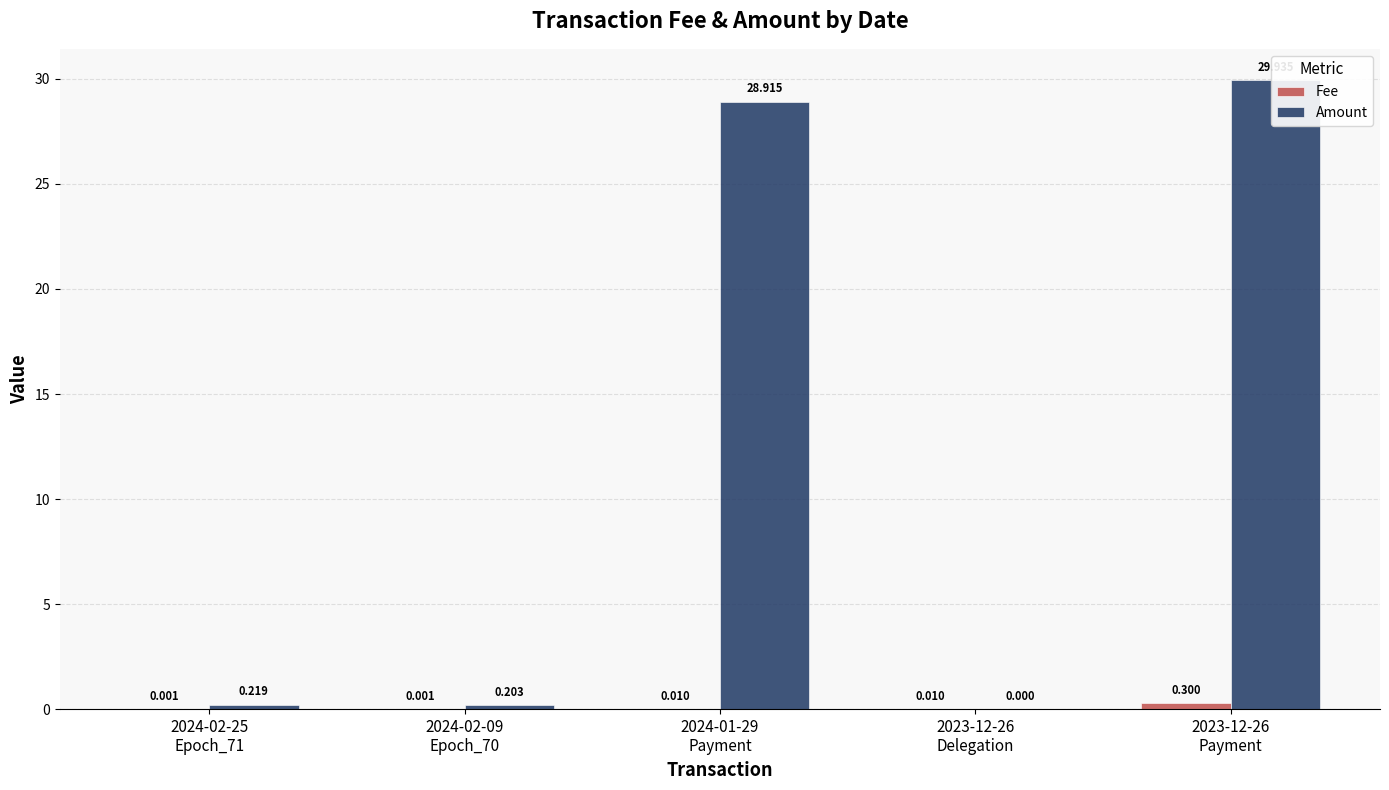

Where is Amount nearest to the value 14?

2024-02-25
Epoch_71